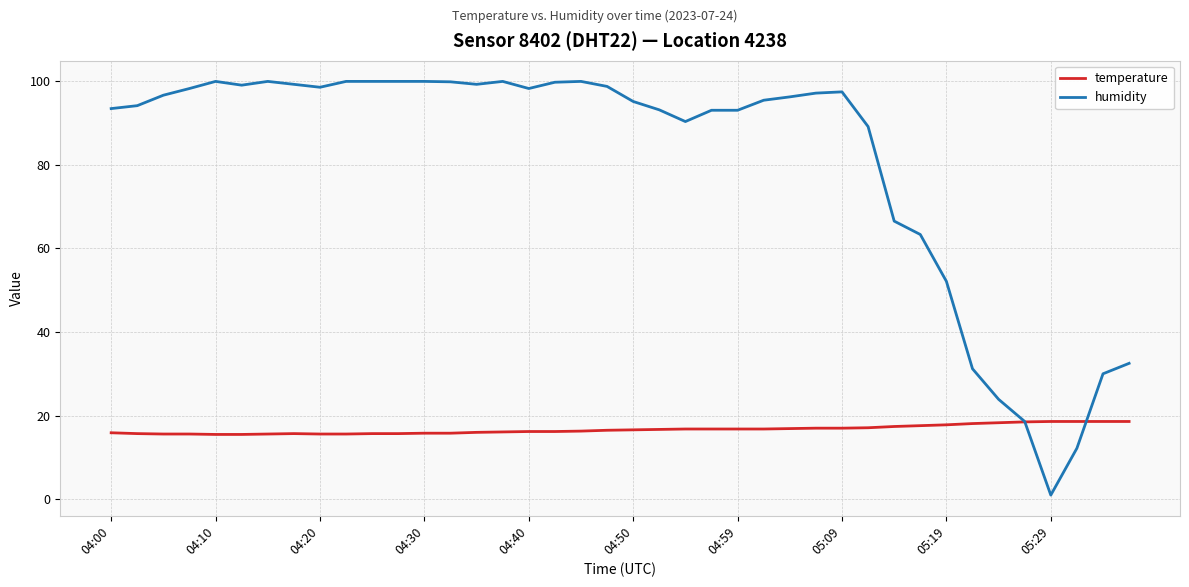

What are all the series names shown in the legend?

temperature, humidity